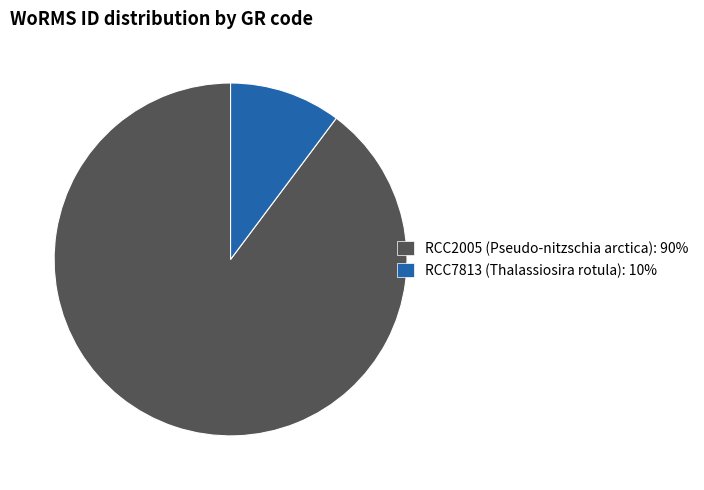

Combined, do RCC2005 (Pseudo-nitzschia arctica): 90% and RCC7813 (Thalassiosira rotula): 10% account for over 50%?

Yes